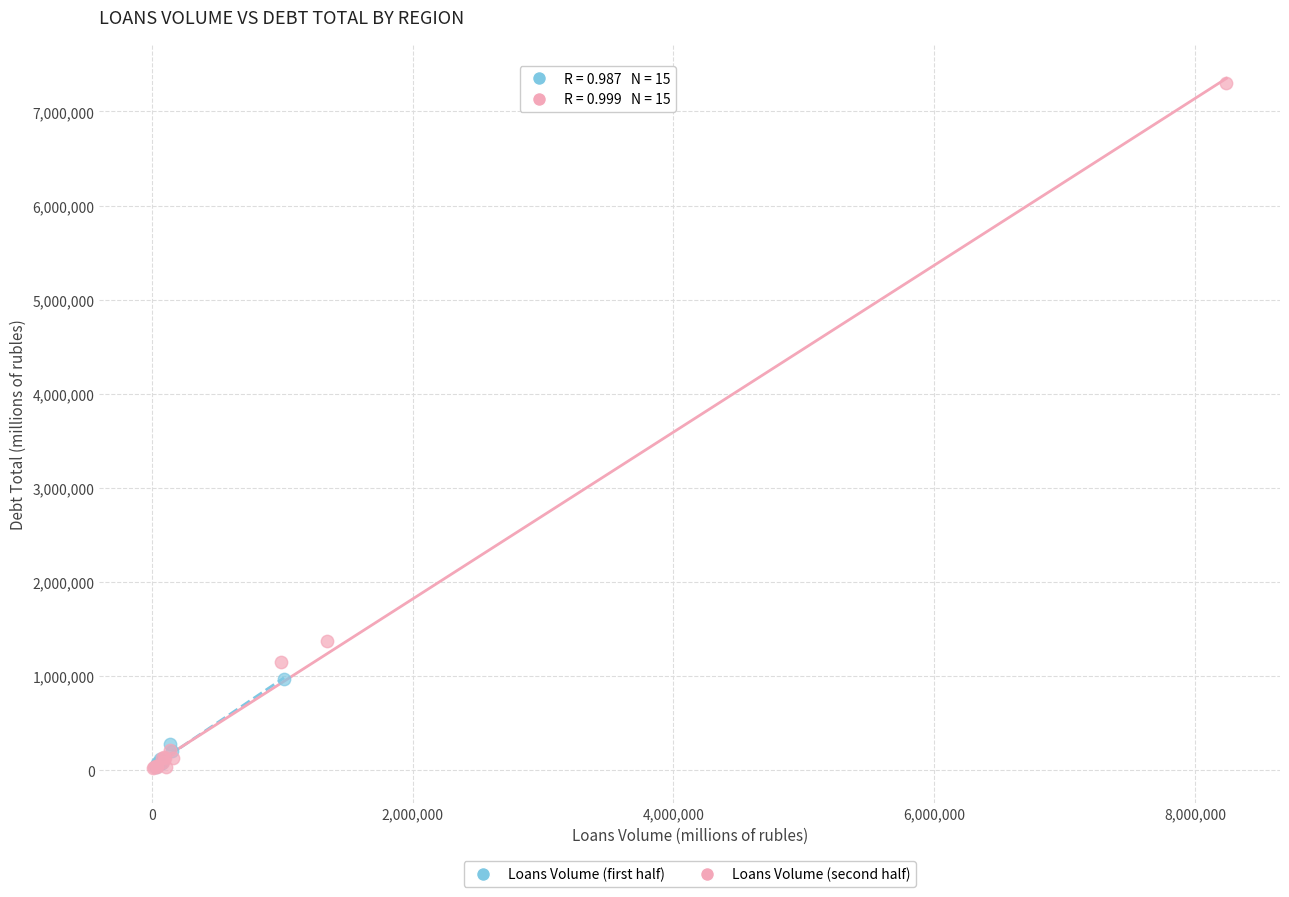

Which series contains the highest Y value?

Loans Volume (second half)